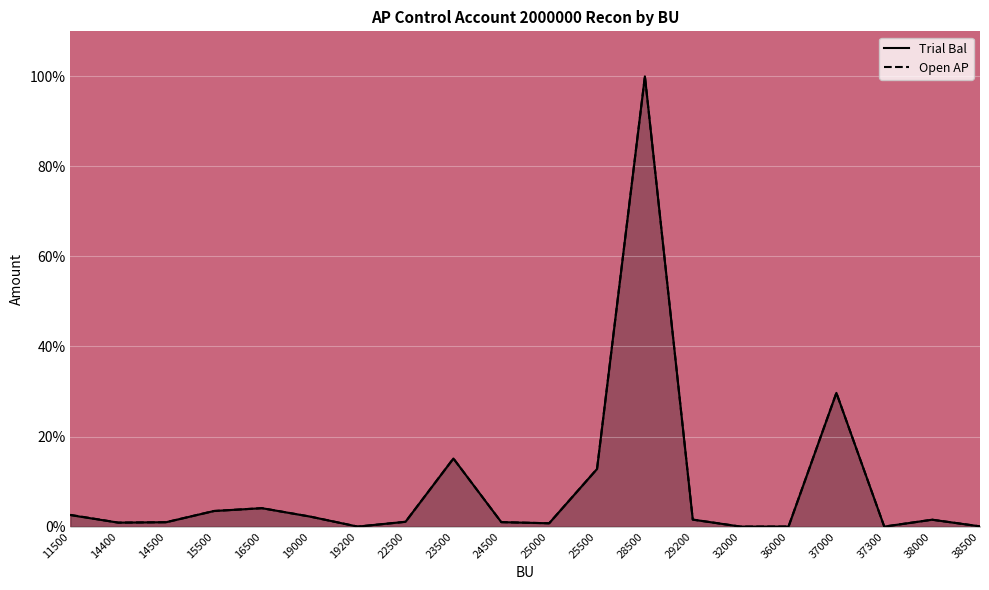

True or false: Trial Bal and Open AP cross at least once.

False